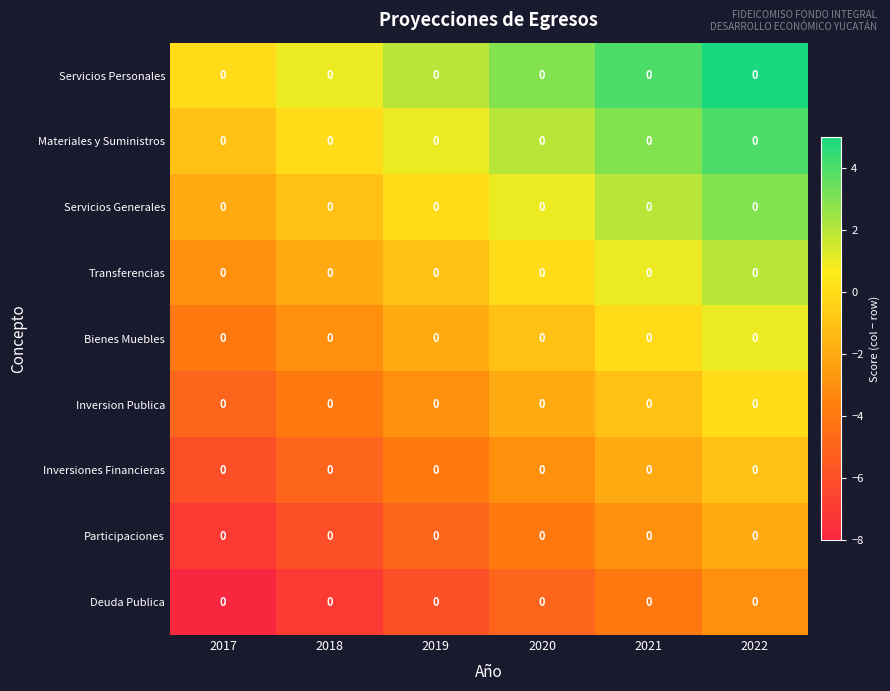

What is the minimum value shown in the chart?

-8